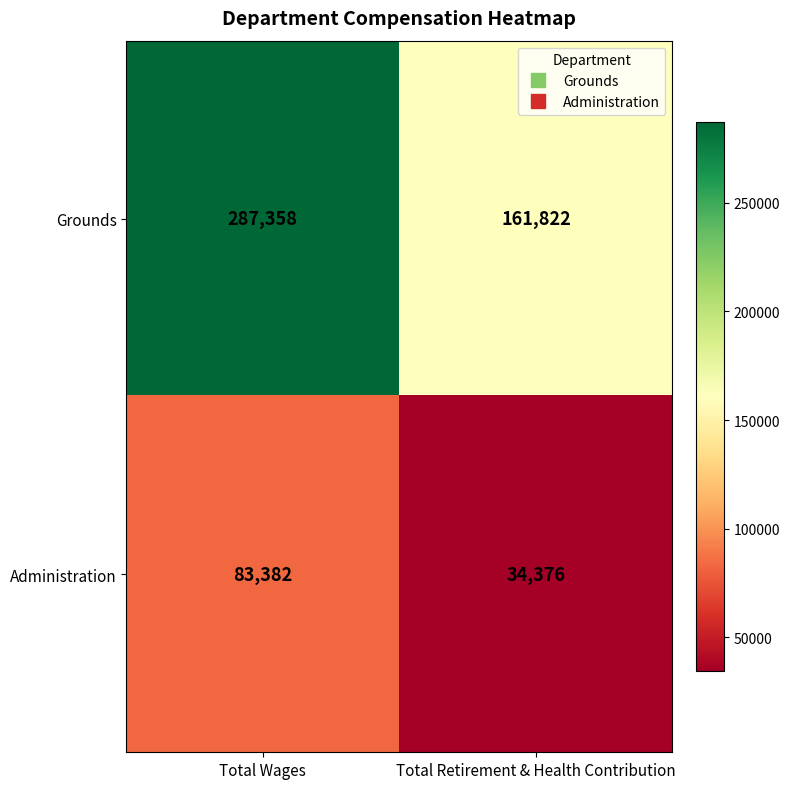

What is the maximum value for Administration?

83382